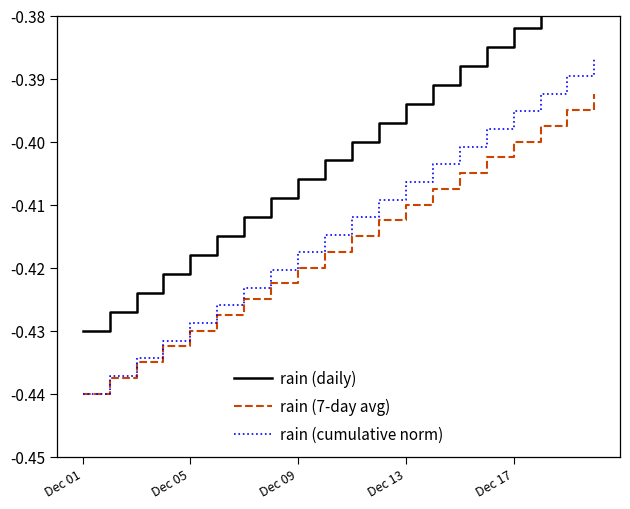

At which label does rain (7-day avg) reach its minimum?

Dec 01